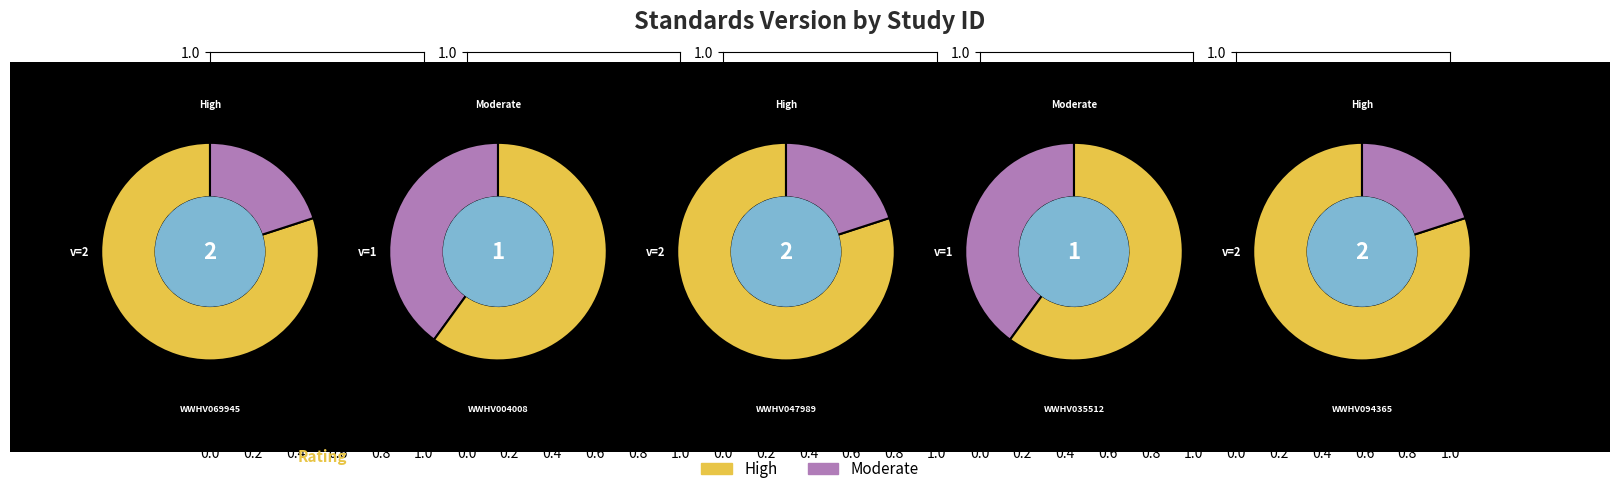

What is the change in value from WWHV035512 to WWHV094365?

+1